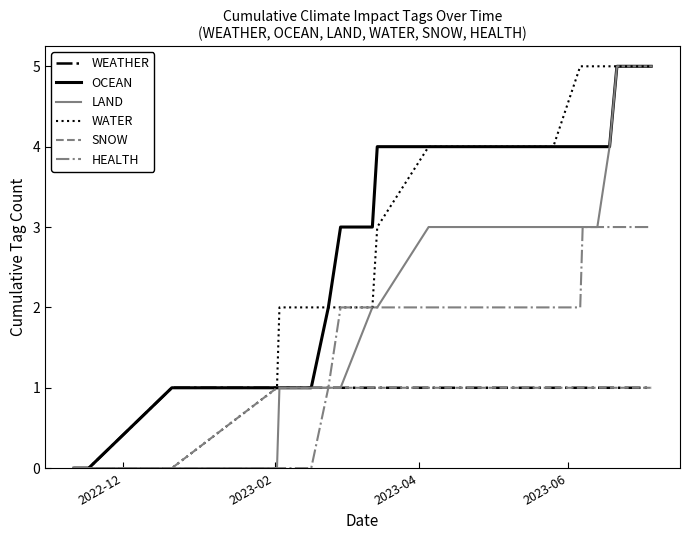

Reading right to left, extract all data points from this chart.

WEATHER: 1	1	1	1	1	1	1	1	1	1	1	1	1	1	1	1	1	1	0	0
OCEAN: 5	5	5	4	4	4	4	4	4	4	4	3	3	2	1	1	1	1	0	0
LAND: 5	5	5	4	3	3	3	3	3	3	2	2	1	1	1	1	0	0	0	0
WATER: 5	5	5	5	5	5	5	4	4	4	3	2	2	2	2	2	1	0	0	0
SNOW: 1	1	1	1	1	1	1	1	1	1	1	1	1	1	1	1	1	0	0	0
HEALTH: 3	3	3	3	3	3	2	2	2	2	2	2	2	1	0	0	0	0	0	0